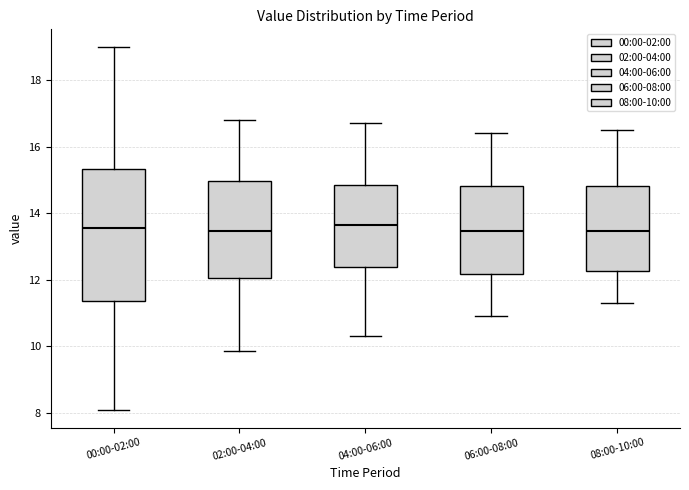

Where is the lower edge of the box for 08:00-10:00 on the y-axis? The values are not printed on the chart, so give them approximately, as read against the axis.

12.2